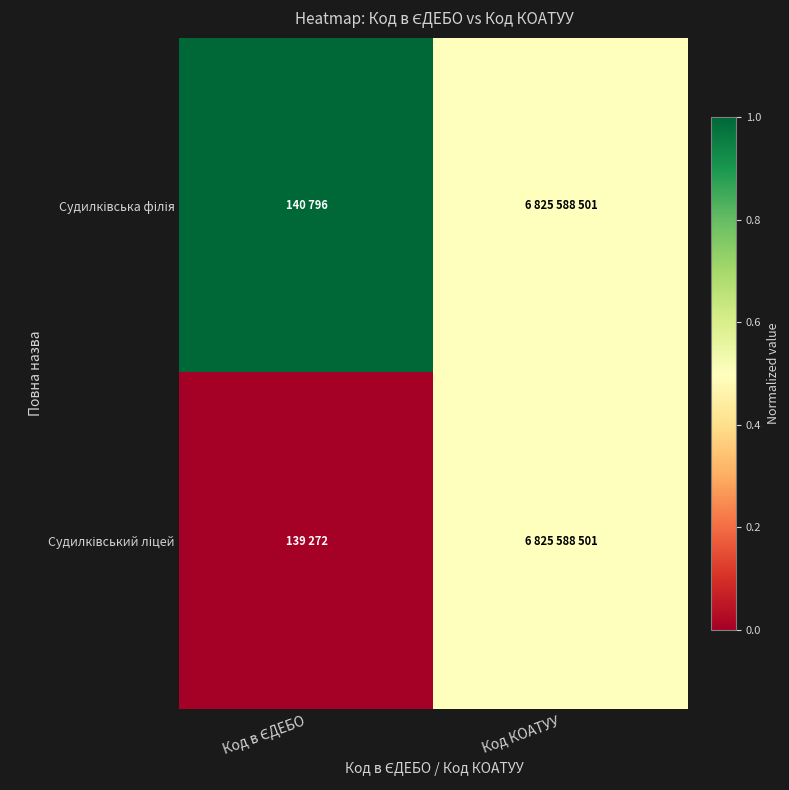

Count the number of categories in the chart.

2